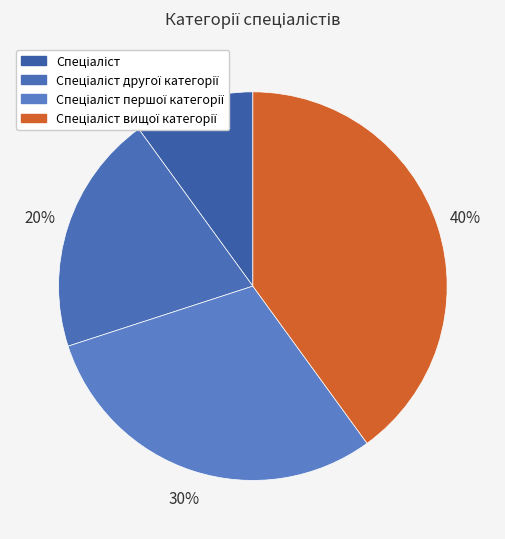

Does Спеціаліст першої категорії account for over 50% of the chart?

No